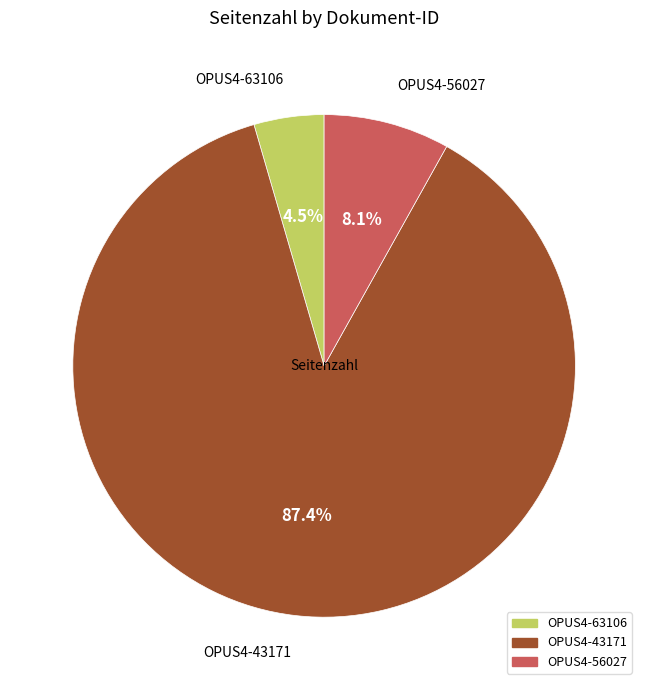

What is the total percentage of OPUS4-63106 and OPUS4-43171?

91.9%